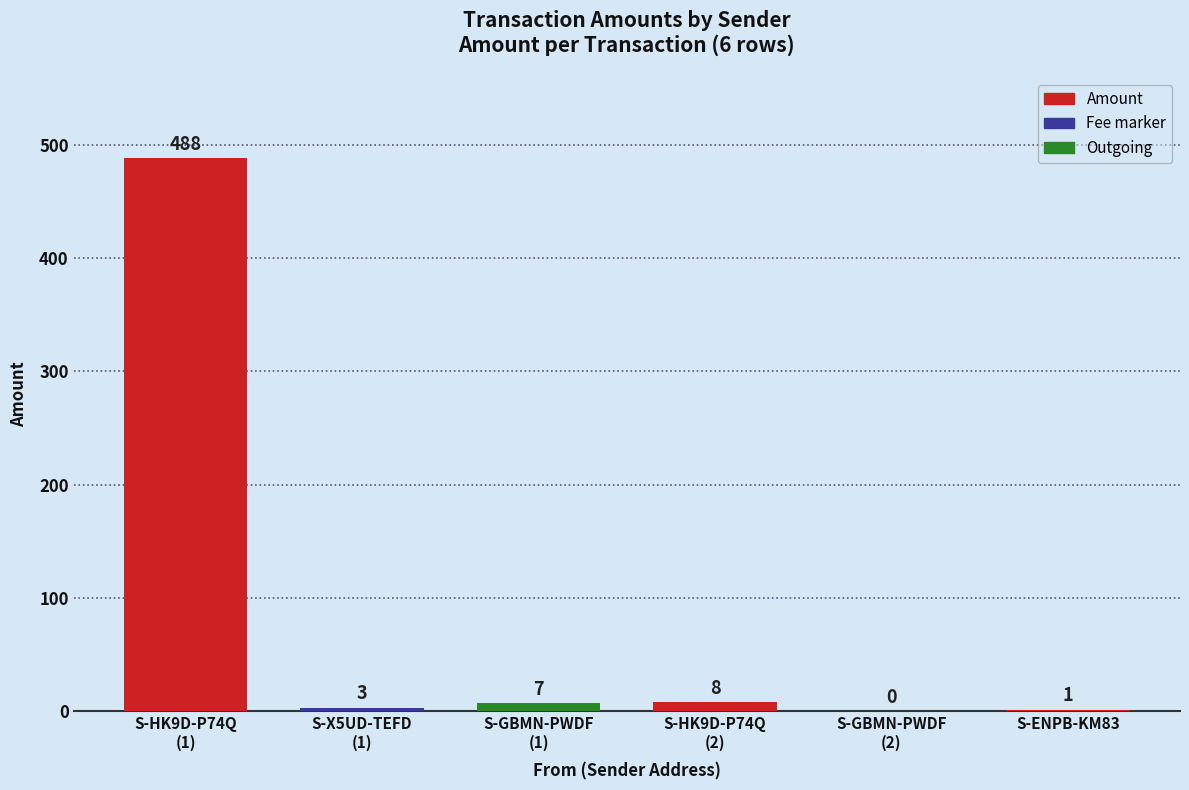

Reading left to right, extract all data points from this chart.

S-HK9D-P74Q
(1)=488	S-X5UD-TEFD
(1)=3	S-GBMN-PWDF
(1)=7	S-HK9D-P74Q
(2)=8	S-GBMN-PWDF
(2)=0	S-ENPB-KM83=1